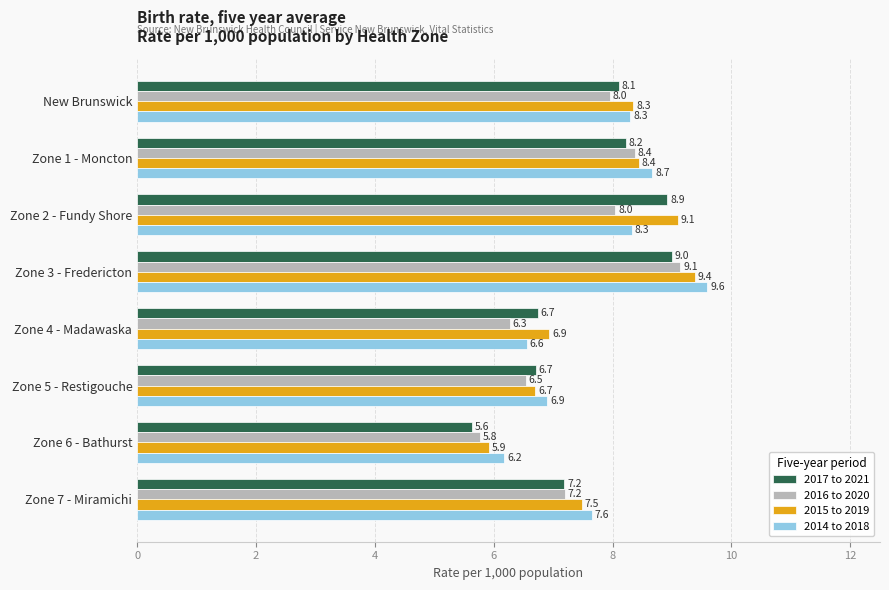

At how many categories does at least one series exceed 6?

8